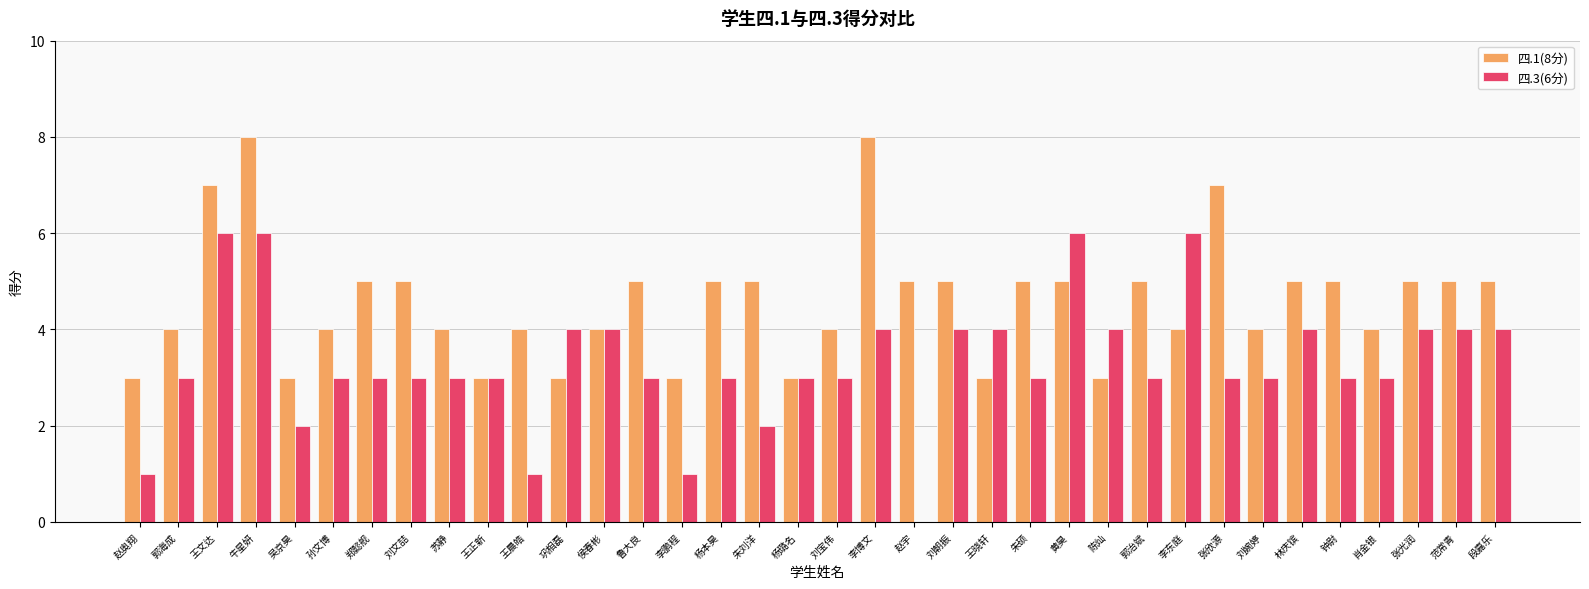

Is the value of 四.1(8分) at 吴京昊 greater than the value of 四.3(6分) at 朱刘洋?

Yes